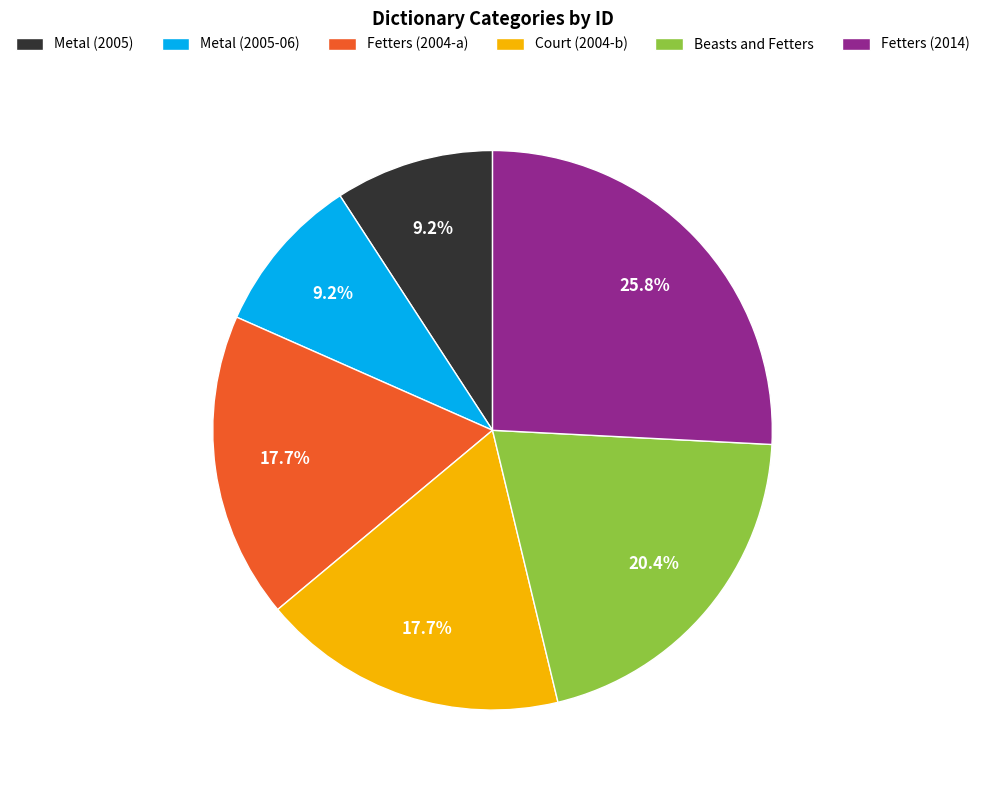

How many segments does this pie chart have?

6